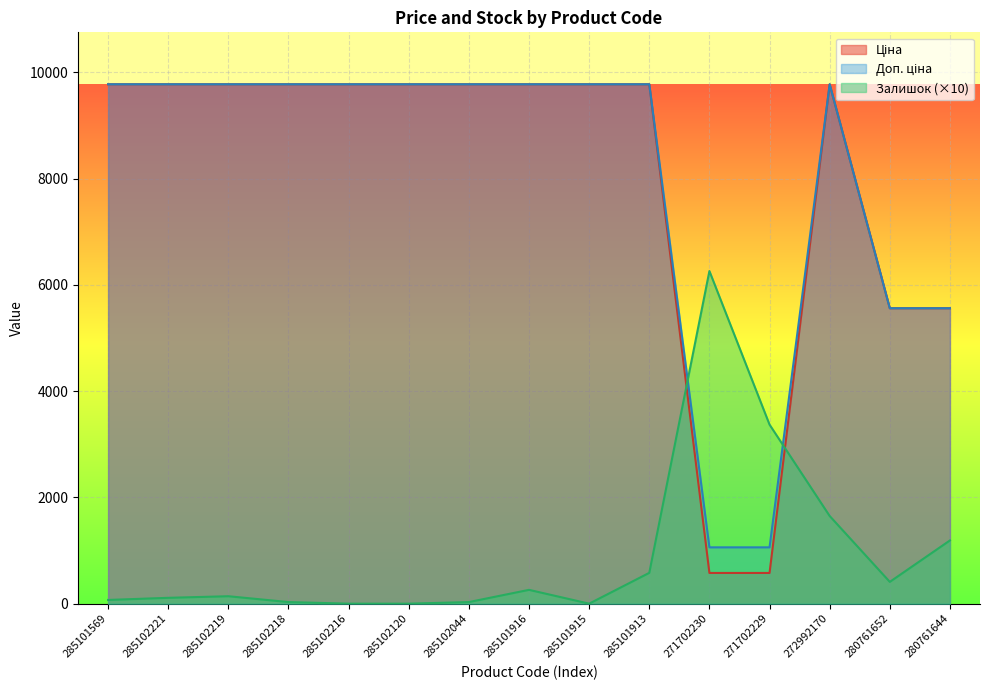

What is the difference between the second highest and second lowest values in the Залишок series?

3370.0